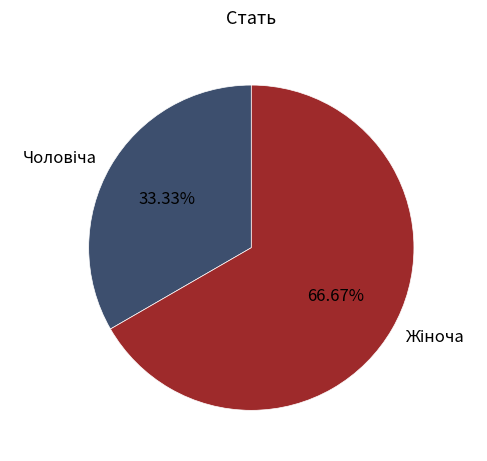

Does any single category account for the majority?

Yes